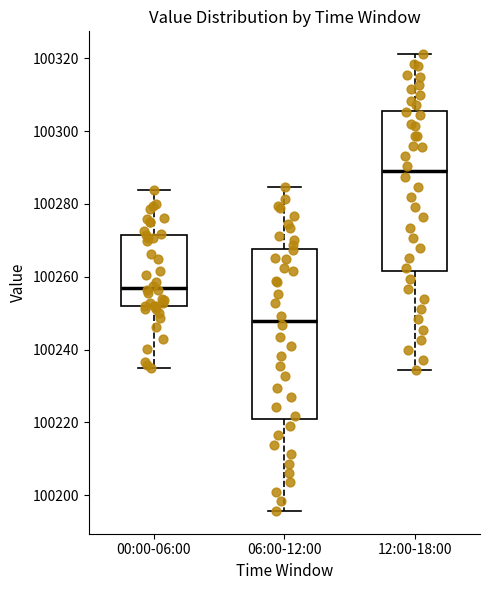

Where does the median line of the box for 06:00-12:00 sit on the y-axis? The values are not printed on the chart, so give them approximately, as read against the axis.

100248